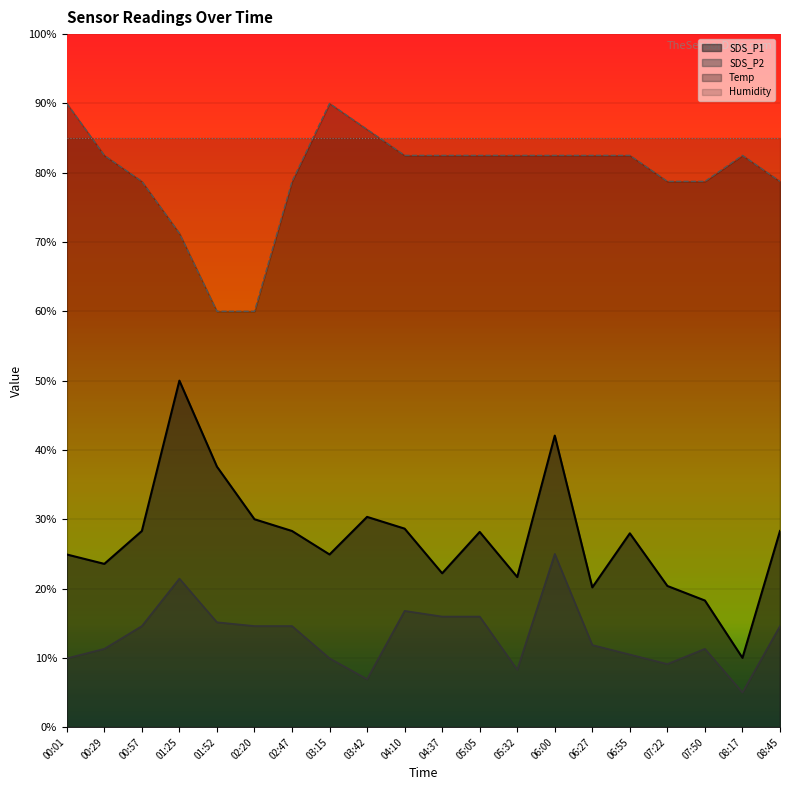

What is the label of the 14th point from the left?

06:00